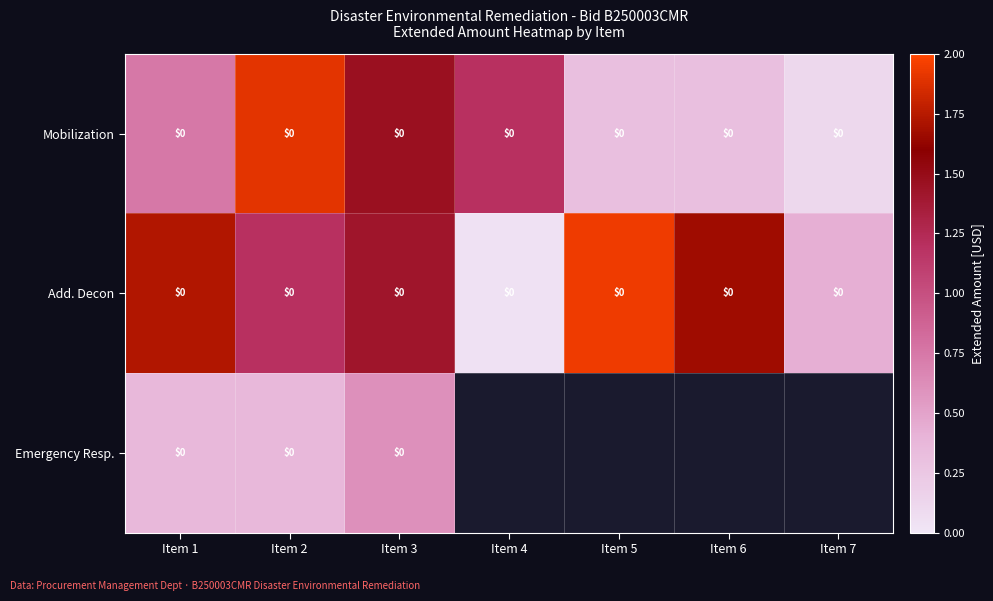

Is it true that Mobilization equals 0.1 at Item 7?

True